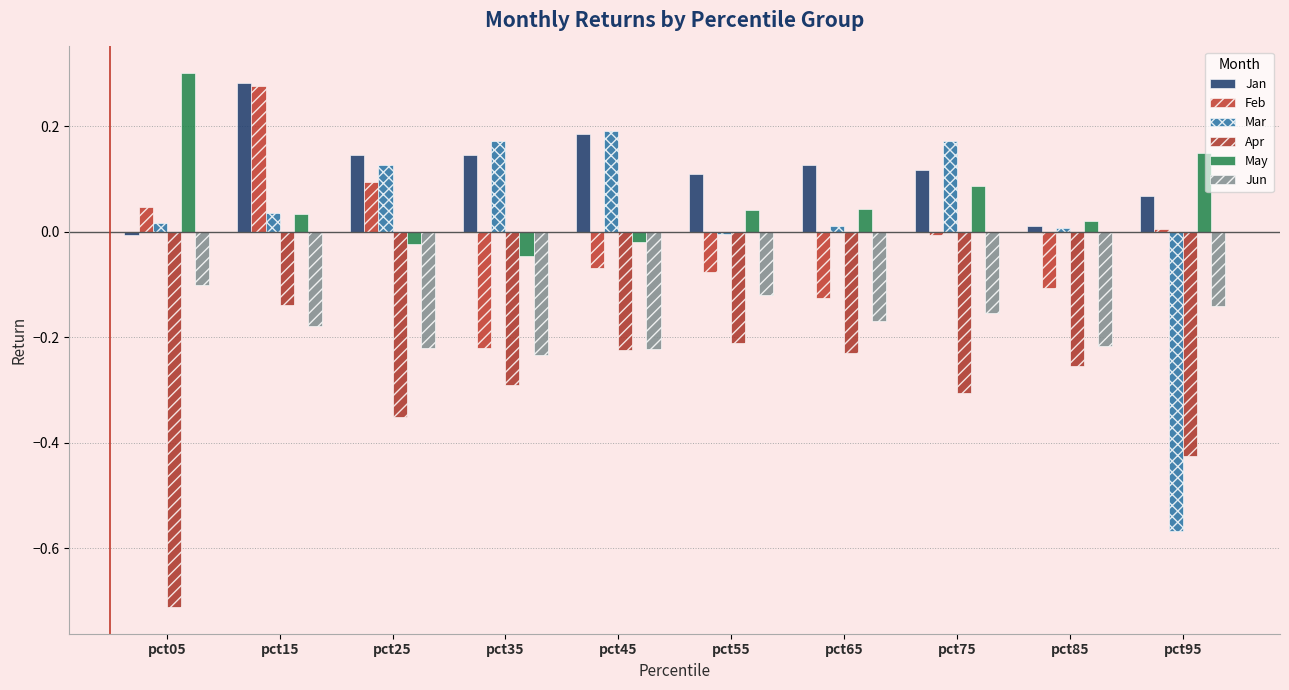

What is the value of the Jun bar at the 8th from the left?

-0.2